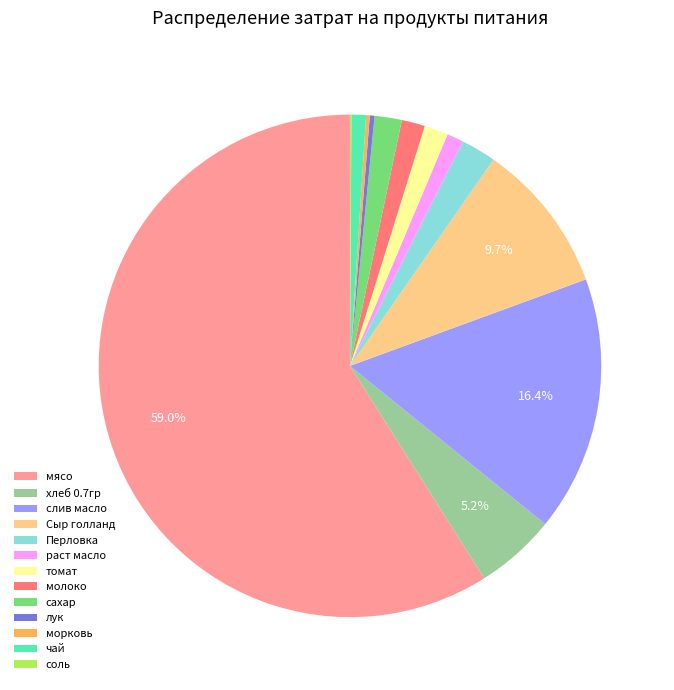

The Сыр голланд slice represents 10% of the pie. True or false?

True